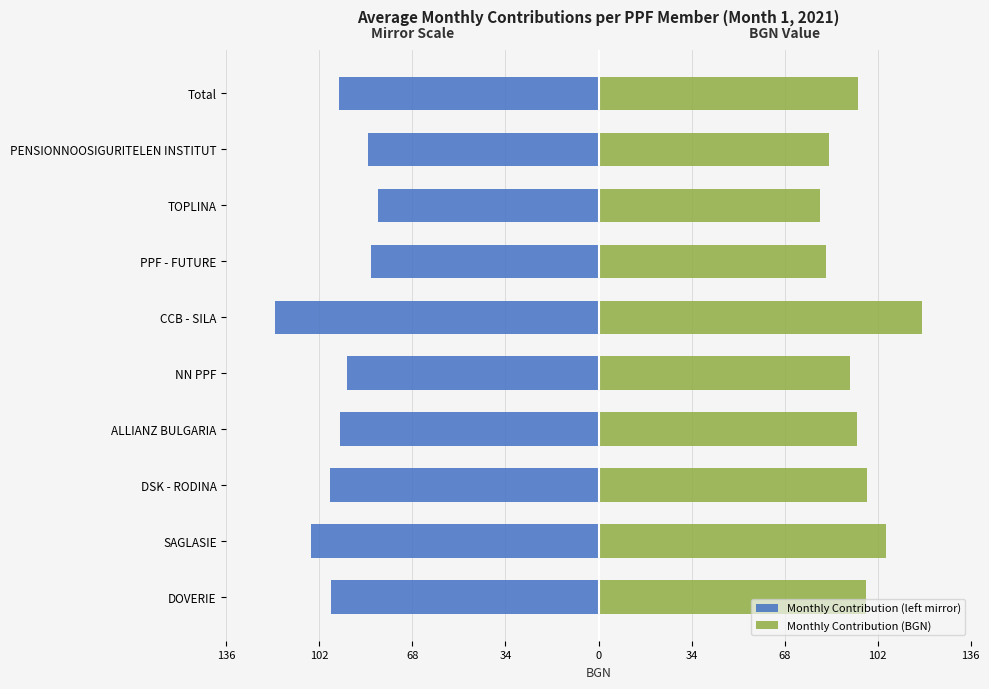

Reading left to right, transcribe all the data shown in this chart.

Monthly Contribution (left mirror): -98.0	-105.5	-98.3	-94.9	-92.1	-118.7	-83.5	-81.1	-84.4	-95.2
Monthly Contribution (BGN): 98.0	105.5	98.3	94.9	92.1	118.7	83.5	81.1	84.4	95.2